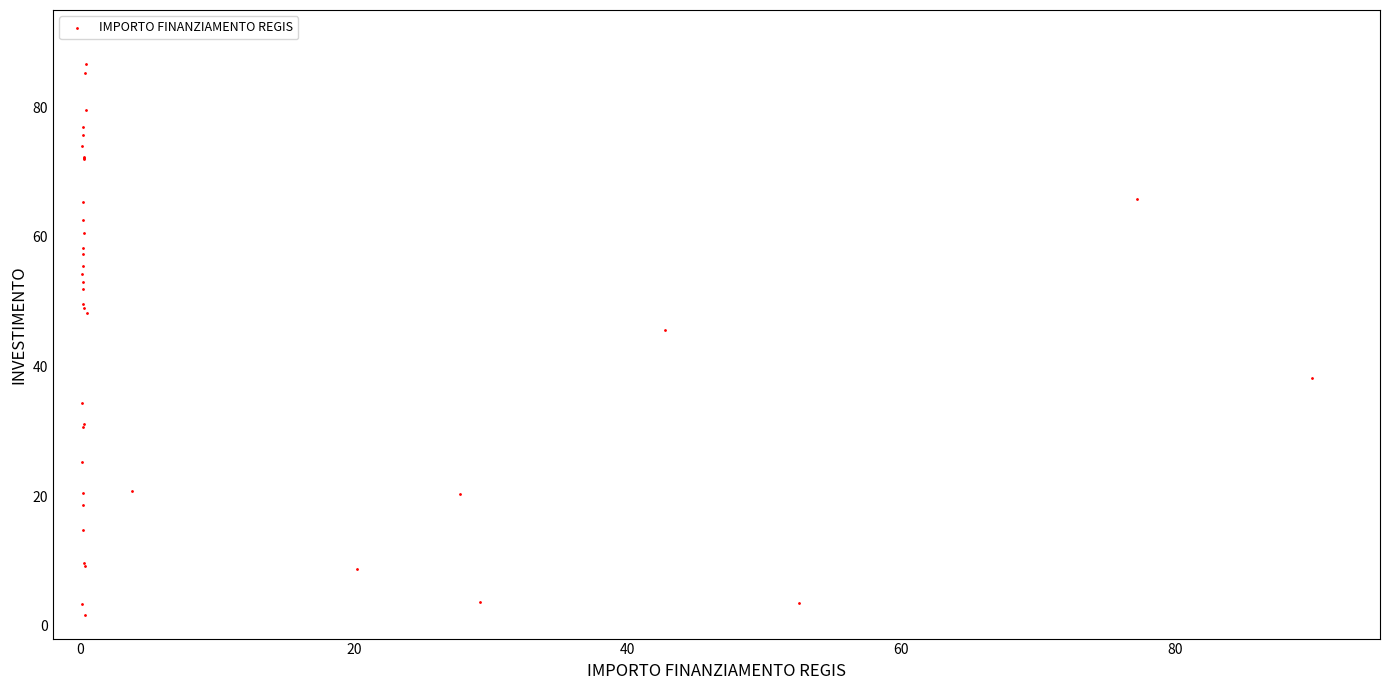

What Y value in the scatter plot is closest to 44?

45.6